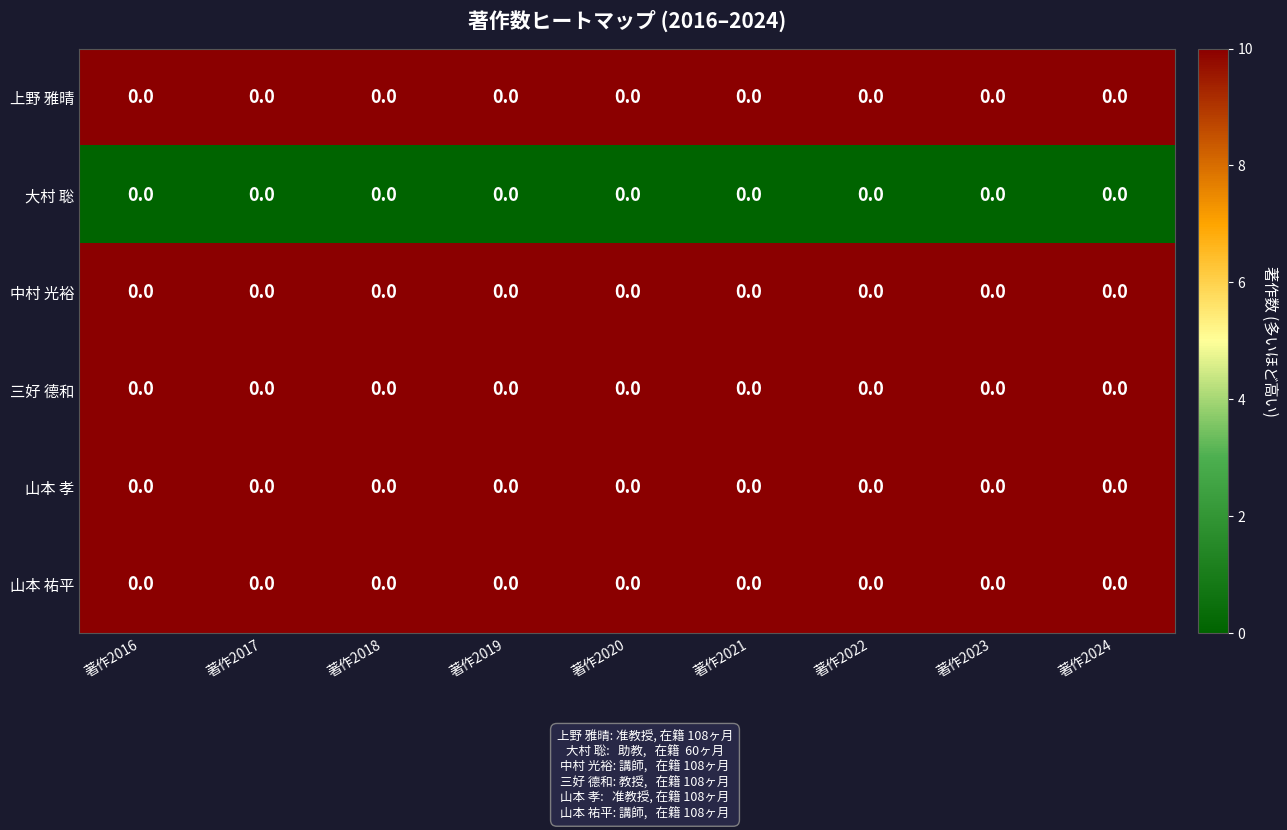

Which category has the highest value across all series?

著作2016